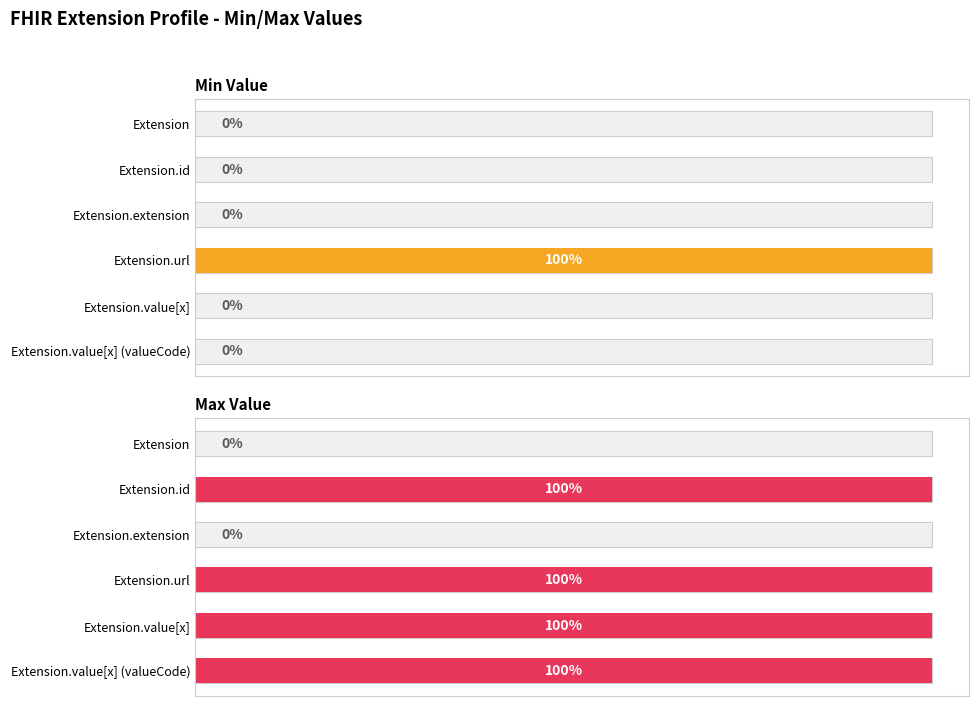

What is the total value across all series at 4?

1